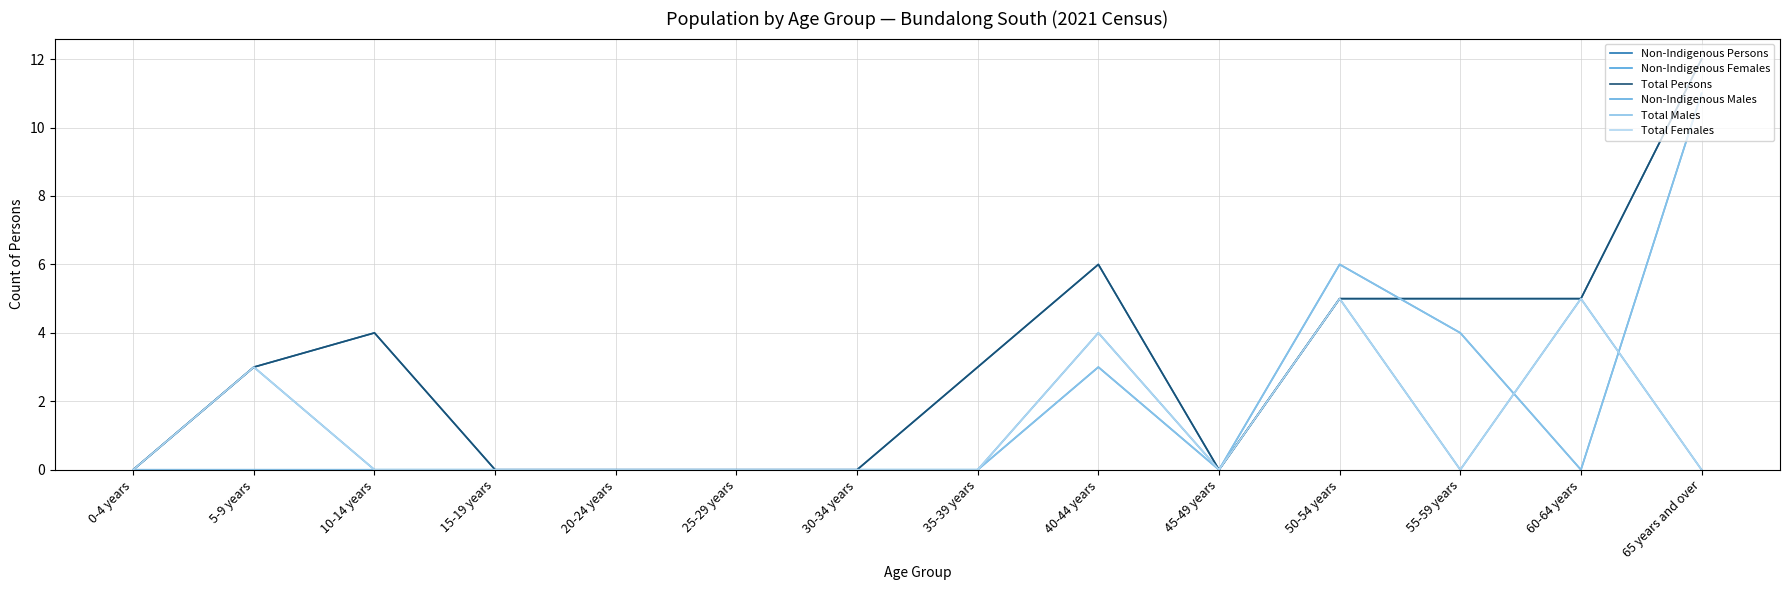

Does the chart display data point markers on the line(s)?

No